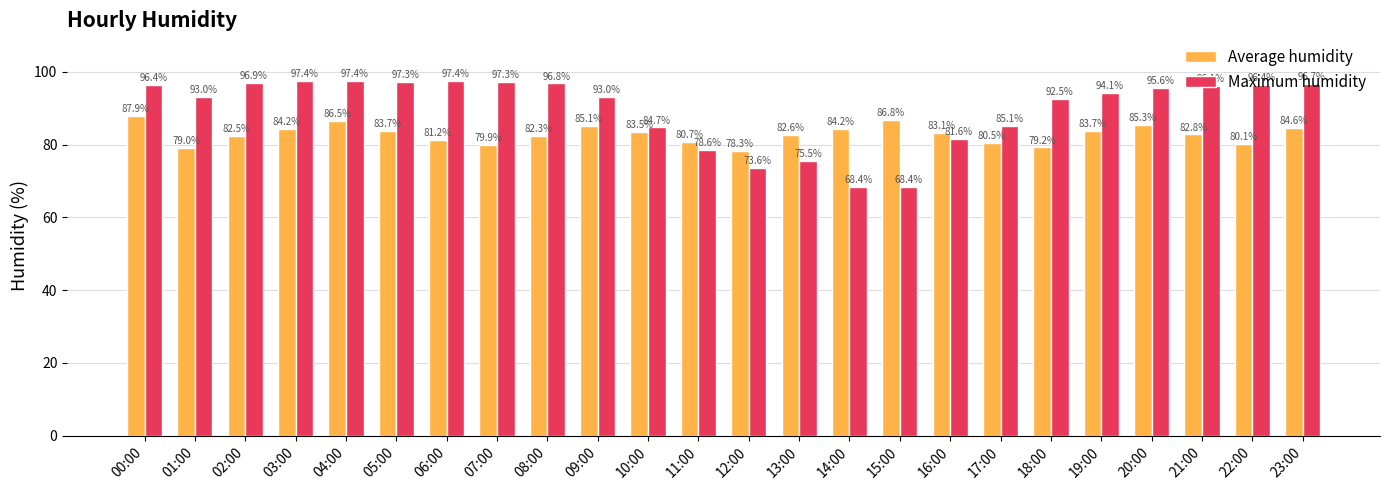

Between 06:00 and 18:00, which series saw the biggest shift?

Maximum humidity